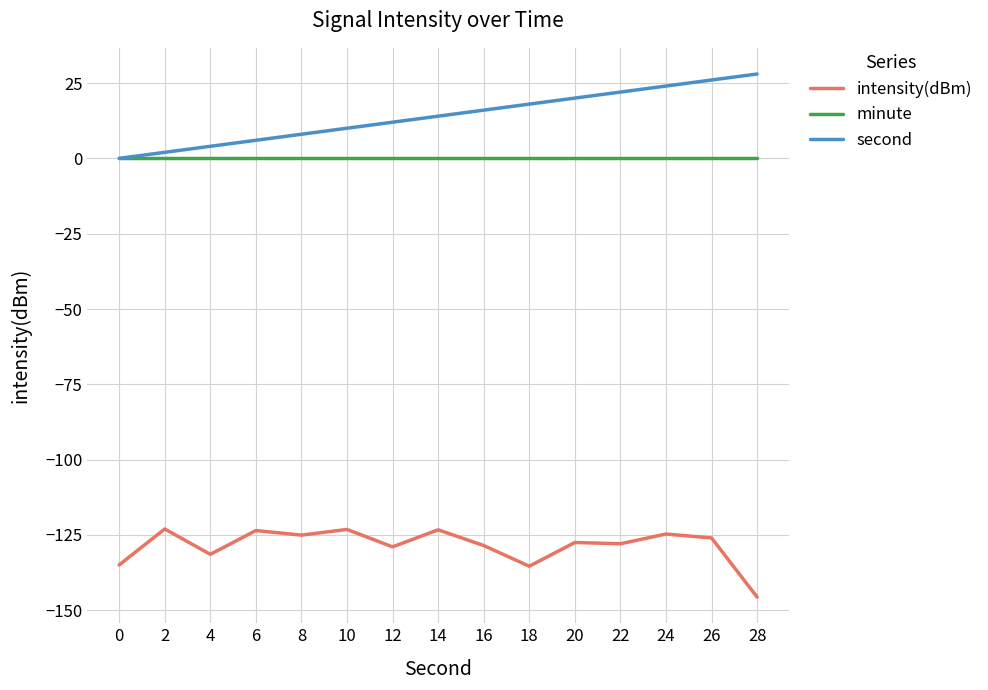

True or false: second and intensity(dBm) intersect in this chart.

False